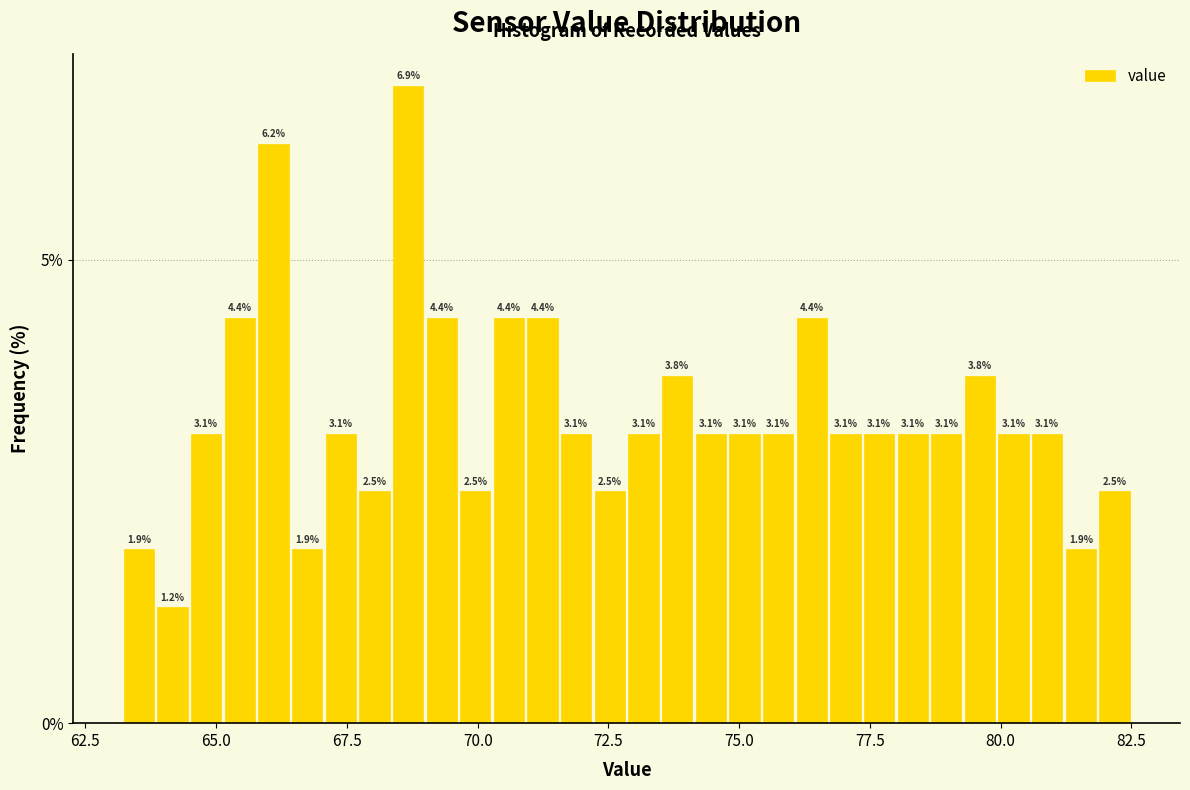

Around what value on the x-axis is the tallest bar? Give the approximate position of its centre, as read against the axis.

68.5